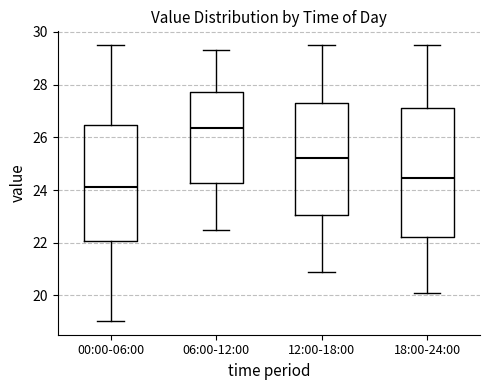

Where does the upper whisker of the box for 18:00-24:00 end on the y-axis? The values are not printed on the chart, so give them approximately, as read against the axis.

29.6